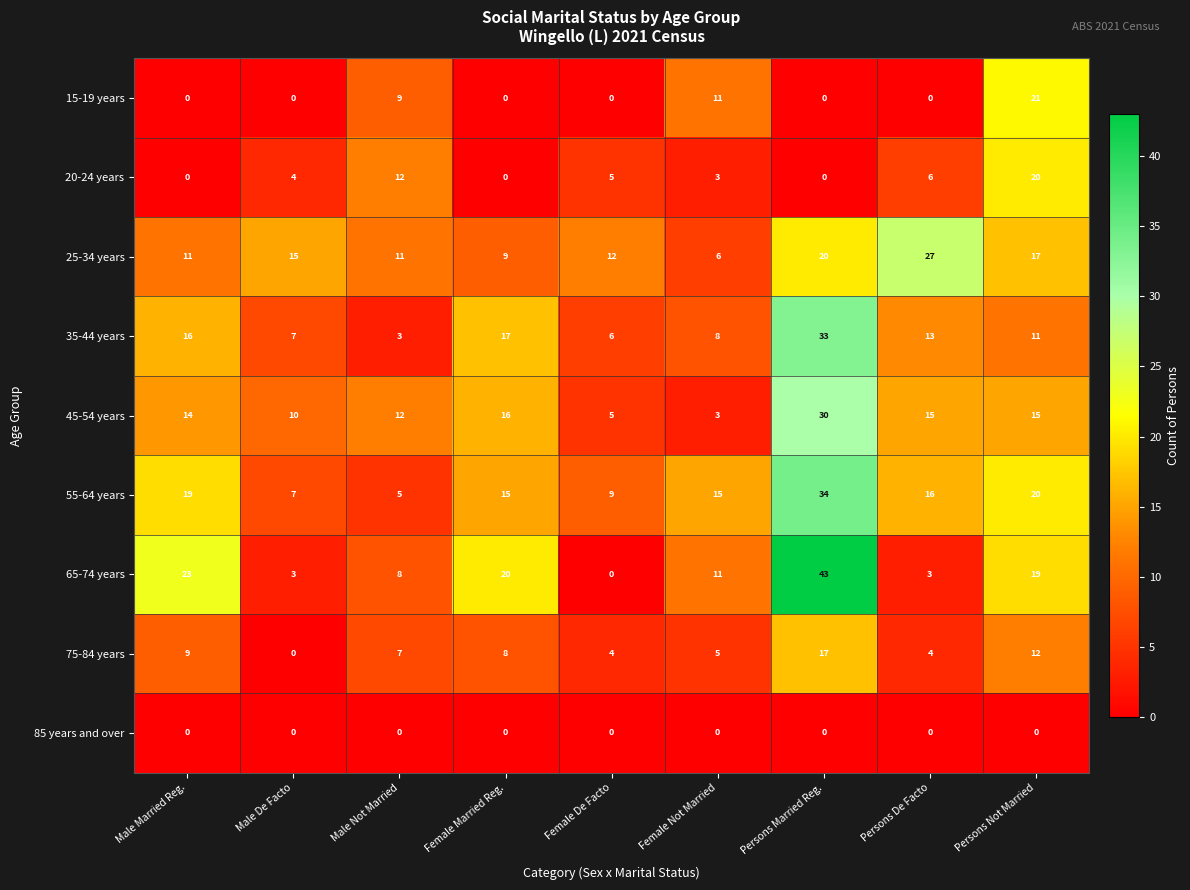

What is the lowest value of the 35-44 years series?

3